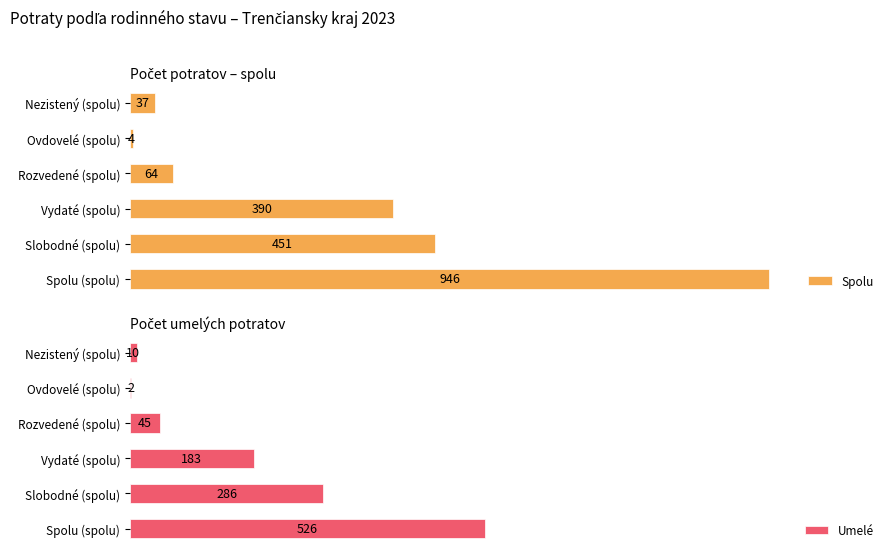

What is the lowest value of the Umelé series?

2